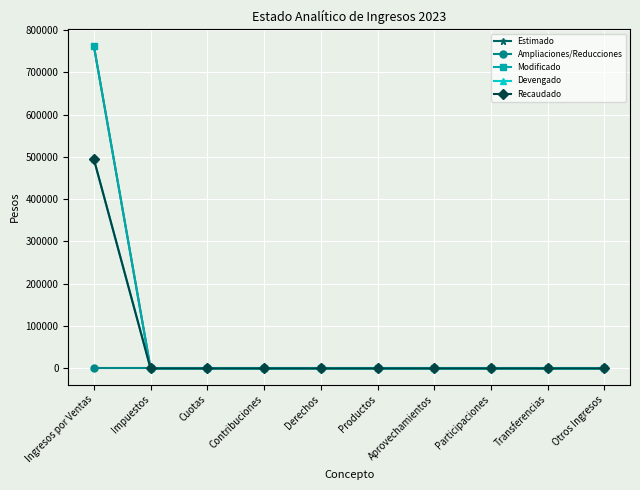

Reading left to right, what are all the values shown in this chart?

Estimado: Ingresos por Ventas=762800	Impuestos=0	Cuotas=0	Contribuciones=0	Derechos=0	Productos=0	Aprovechamientos=0	Participaciones=0	Transferencias=0	Otros Ingresos=0
Ampliaciones/Reducciones: Ingresos por Ventas=0	Impuestos=0	Cuotas=0	Contribuciones=0	Derechos=0	Productos=0	Aprovechamientos=0	Participaciones=0	Transferencias=0	Otros Ingresos=0
Modificado: Ingresos por Ventas=762800	Impuestos=0	Cuotas=0	Contribuciones=0	Derechos=0	Productos=0	Aprovechamientos=0	Participaciones=0	Transferencias=0	Otros Ingresos=0
Devengado: Ingresos por Ventas=494970	Impuestos=0	Cuotas=0	Contribuciones=0	Derechos=0	Productos=0	Aprovechamientos=0	Participaciones=0	Transferencias=0	Otros Ingresos=0
Recaudado: Ingresos por Ventas=494970	Impuestos=0	Cuotas=0	Contribuciones=0	Derechos=0	Productos=0	Aprovechamientos=0	Participaciones=0	Transferencias=0	Otros Ingresos=0